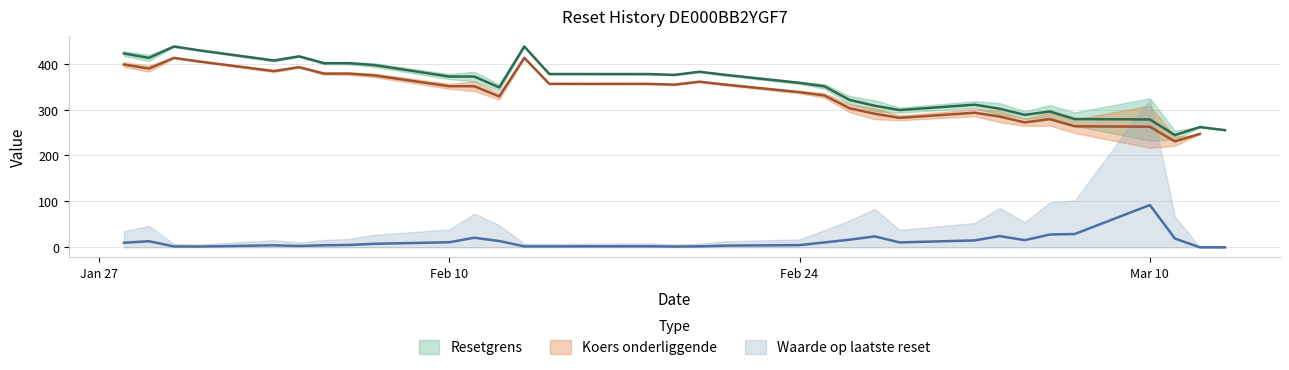

What is the difference between the second highest and minimum values in the Resetgrens series?

192.8